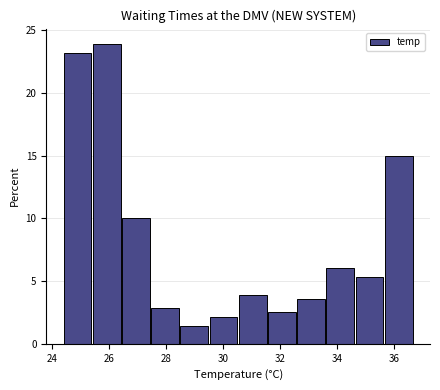

Reading left to right, transcribe this chart: for each bar, give the range it covers on the x-axis and its height. Neither the bar edges nor the heights are printed on the chart, so give them approximately, as read against the axes.

24.4 to 25.4: 23.0
25.4 to 26.4: 24.0
26.4 to 27.4: 10.0
27.4 to 28.6: 3.0
28.6 to 29.6: 1.5
29.6 to 30.6: 2.0
30.6 to 31.6: 4.0
31.6 to 32.6: 2.5
32.6 to 33.6: 3.5
33.6 to 34.6: 6.0
34.6 to 35.6: 5.5
35.6 to 36.8: 15.0